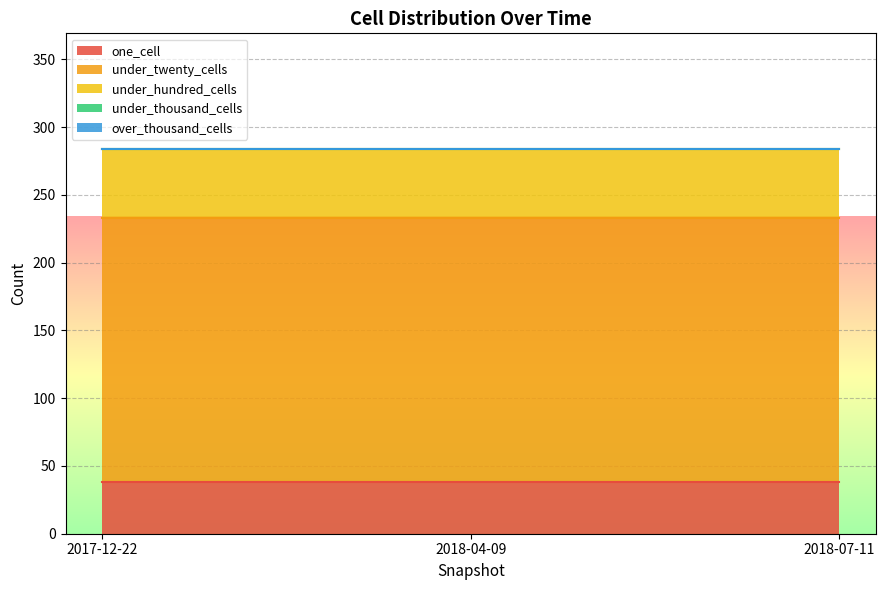

Which series has the largest total across all categories?

under_twenty_cells